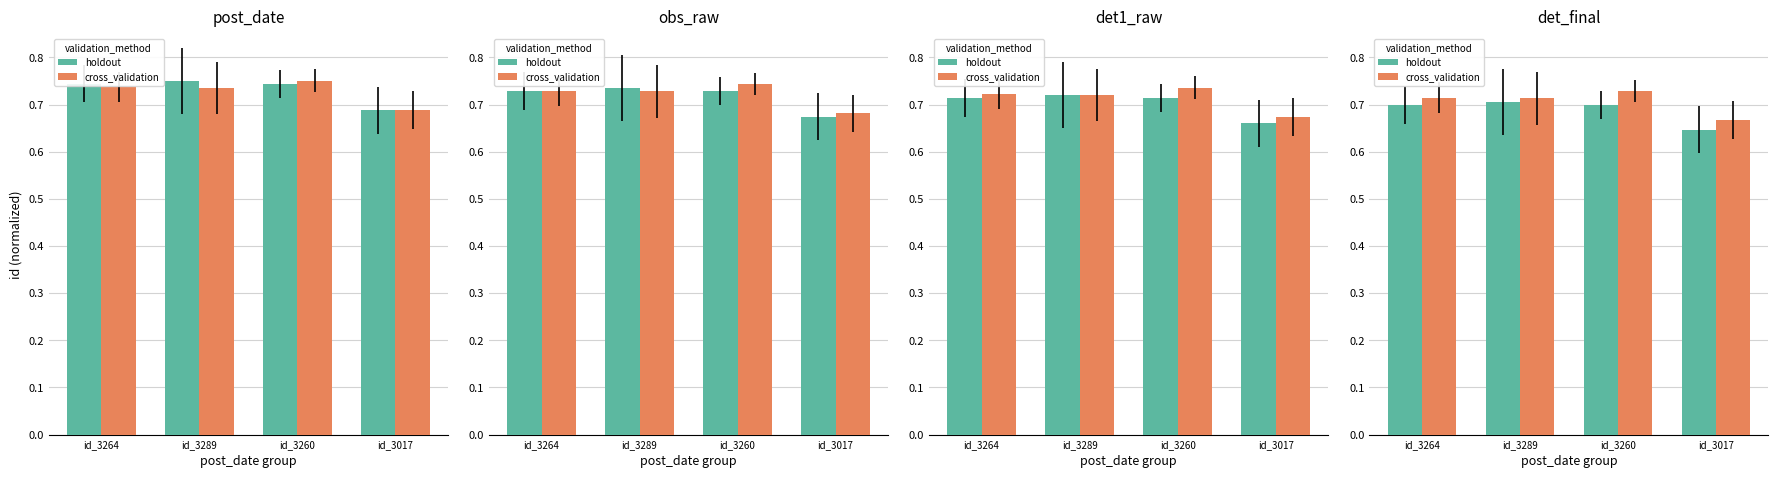

At how many categories does at least one series exceed 0?

4